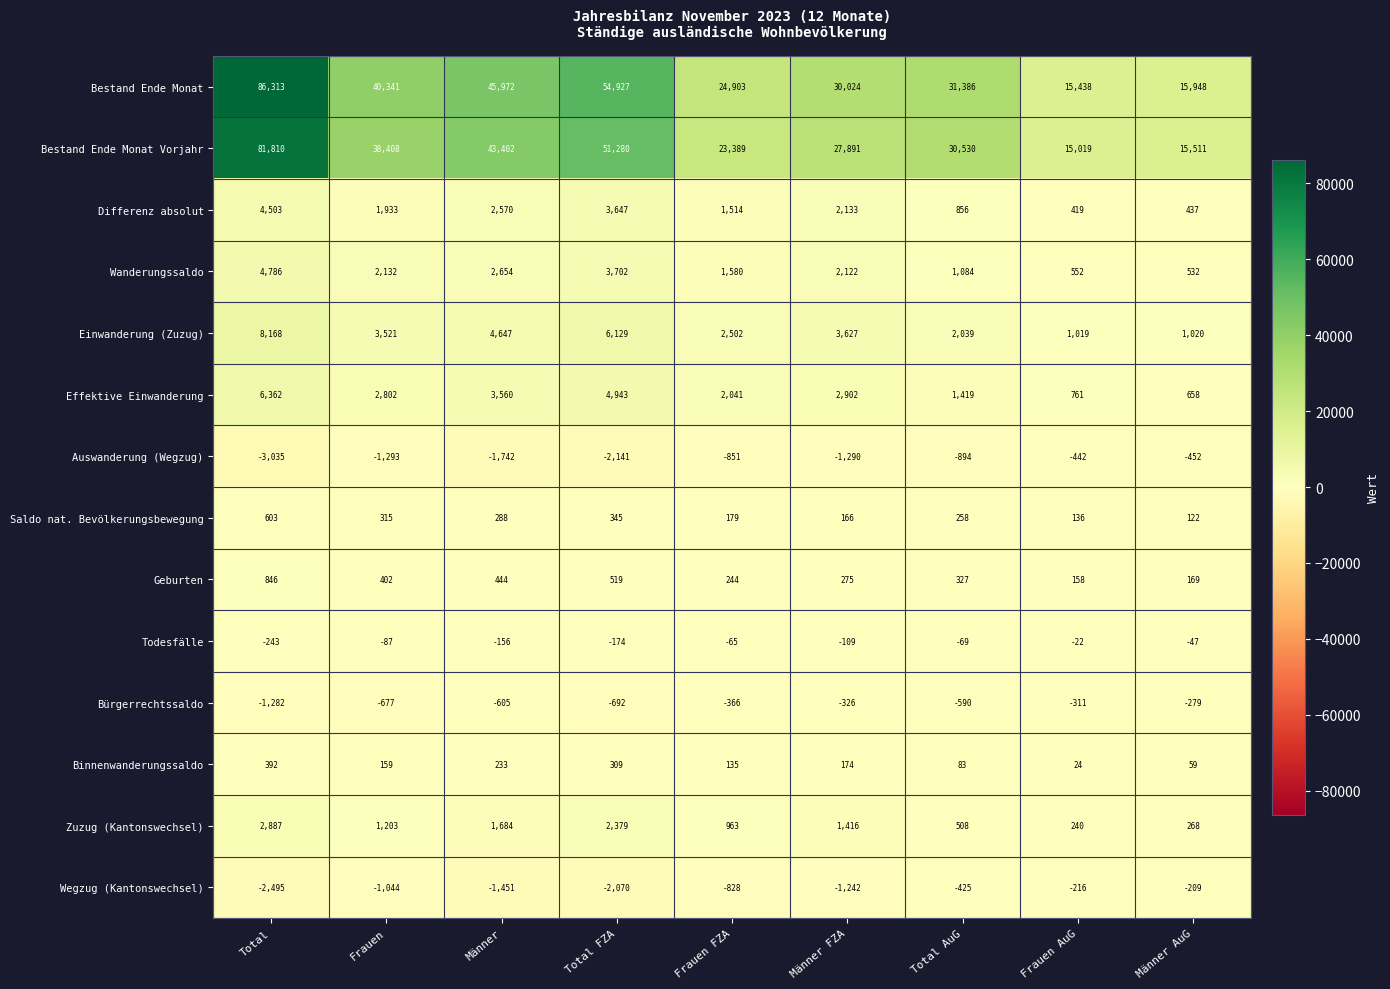

What is the difference between the Differenz absolut values at Frauen AuG and Frauen FZA?

1095